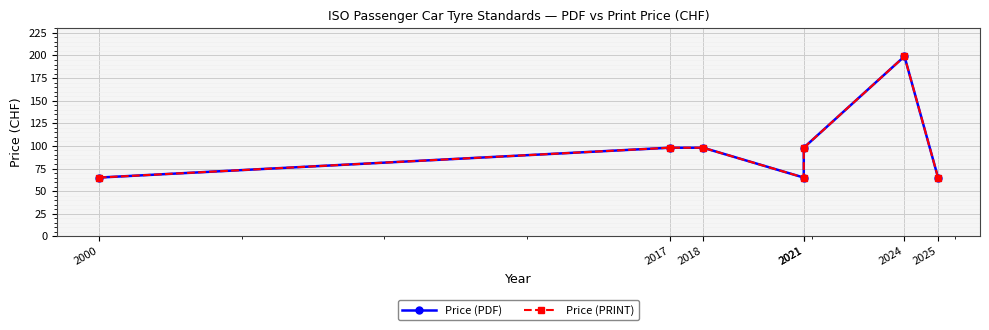

Where is the first local minimum for Price (PRINT)?

2021